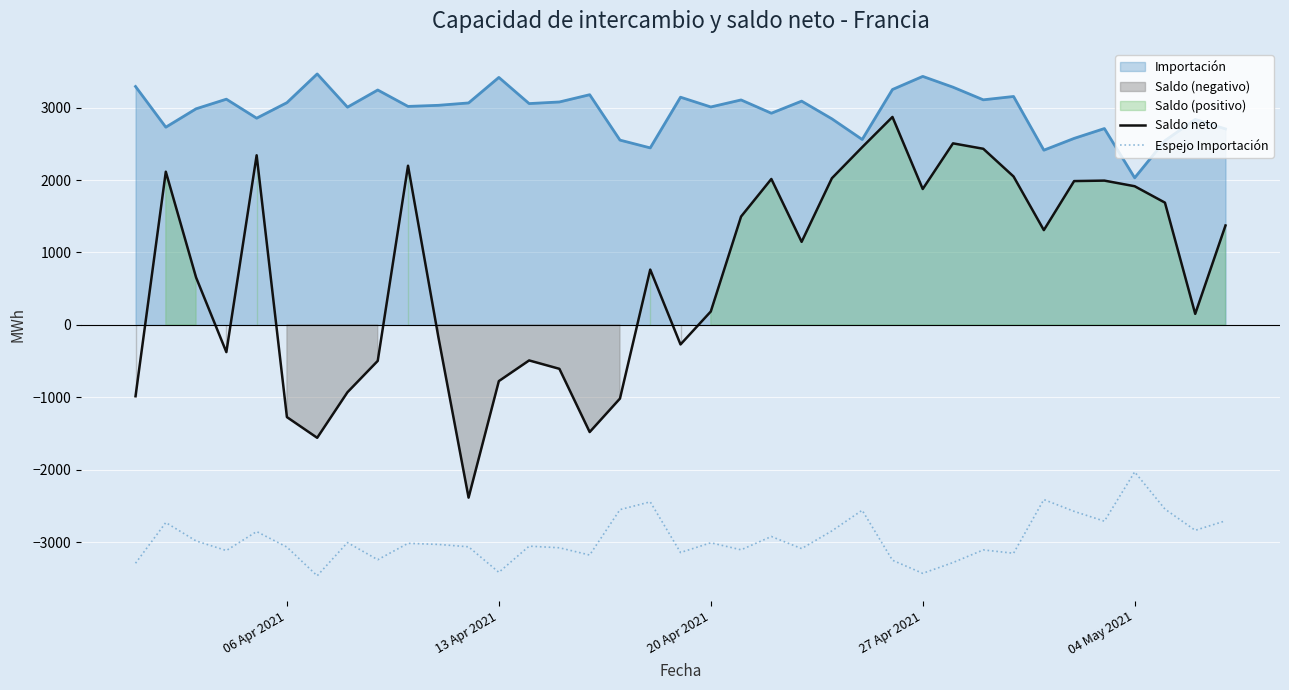

What is the highest value of the Espejo Importación series?

-2031.2